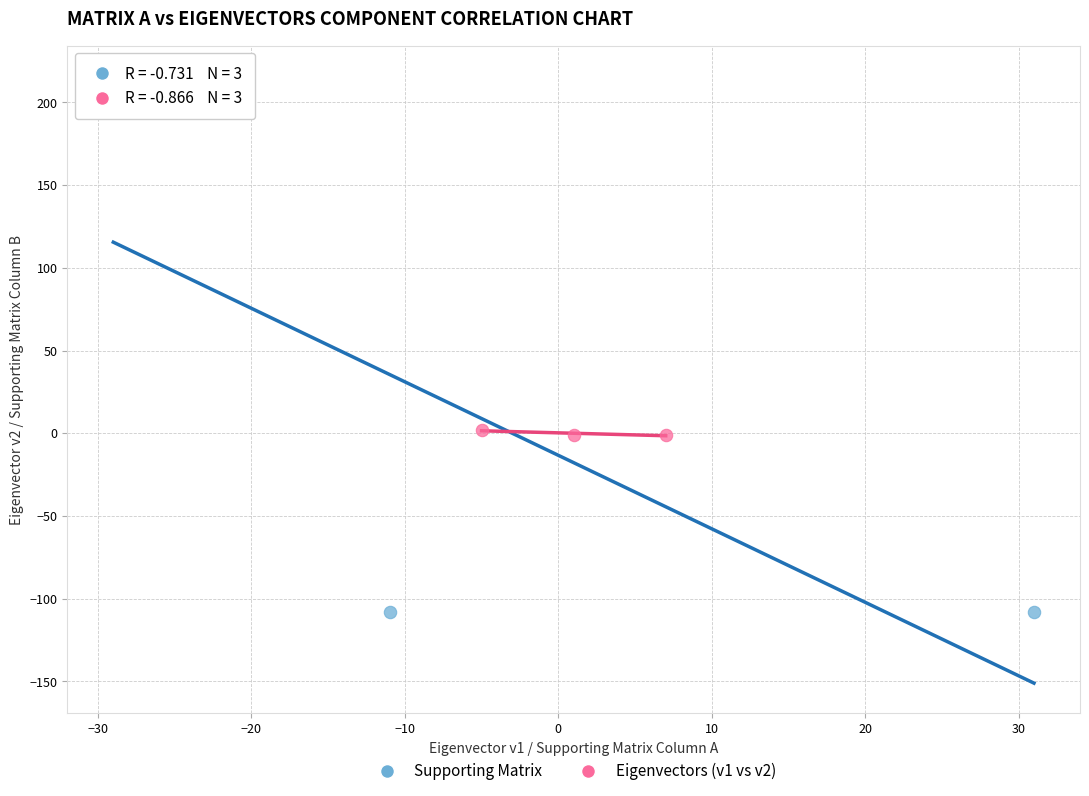

Which series has the largest Y range (max minus min)?

Supporting Matrix